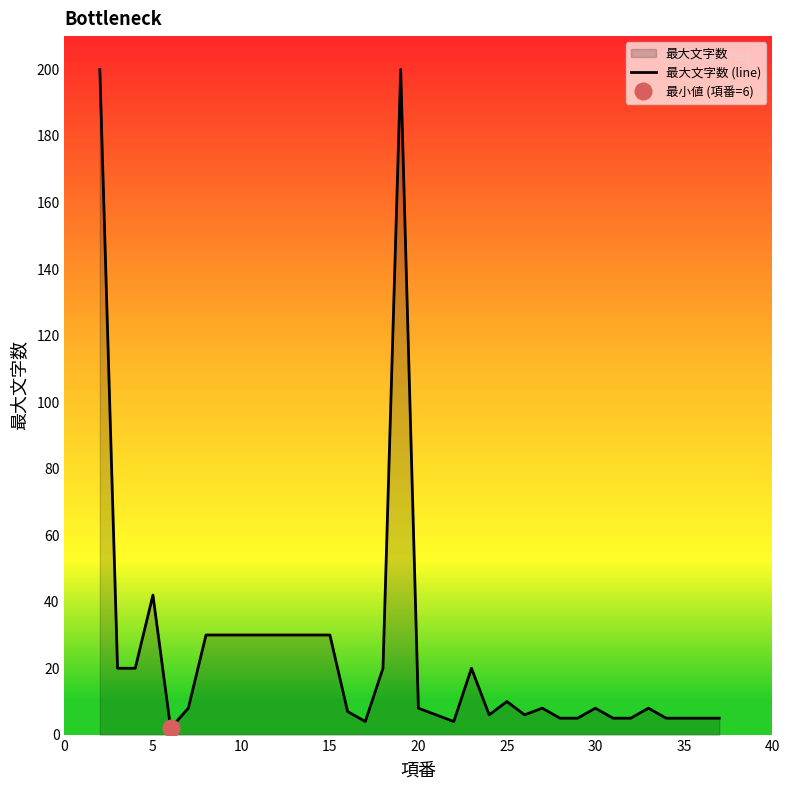

Where is 最大文字数 (line) nearest to the value 101?

5